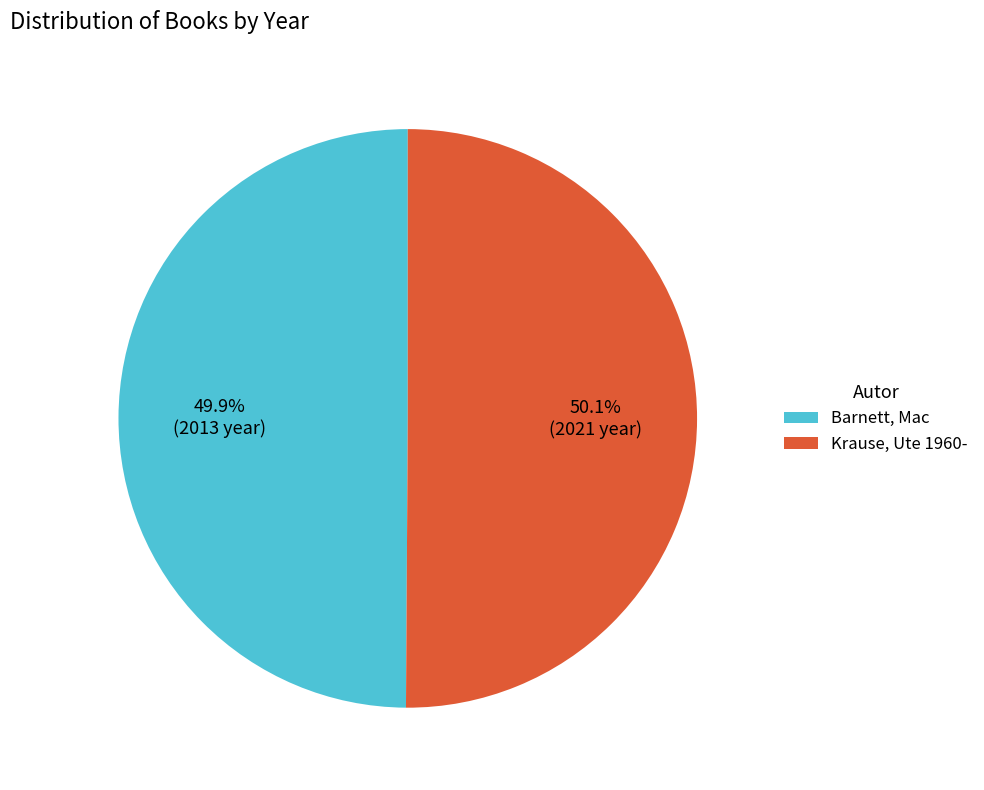

Does any single category account for the majority?

Yes